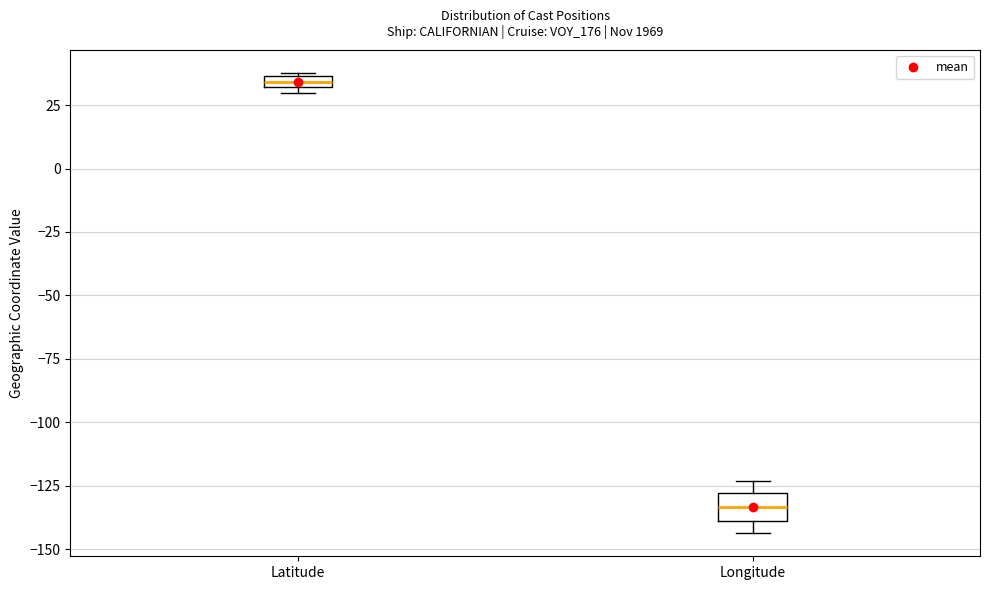

Where is the lower edge of the box for Longitude on the y-axis? The values are not printed on the chart, so give them approximately, as read against the axis.

-140